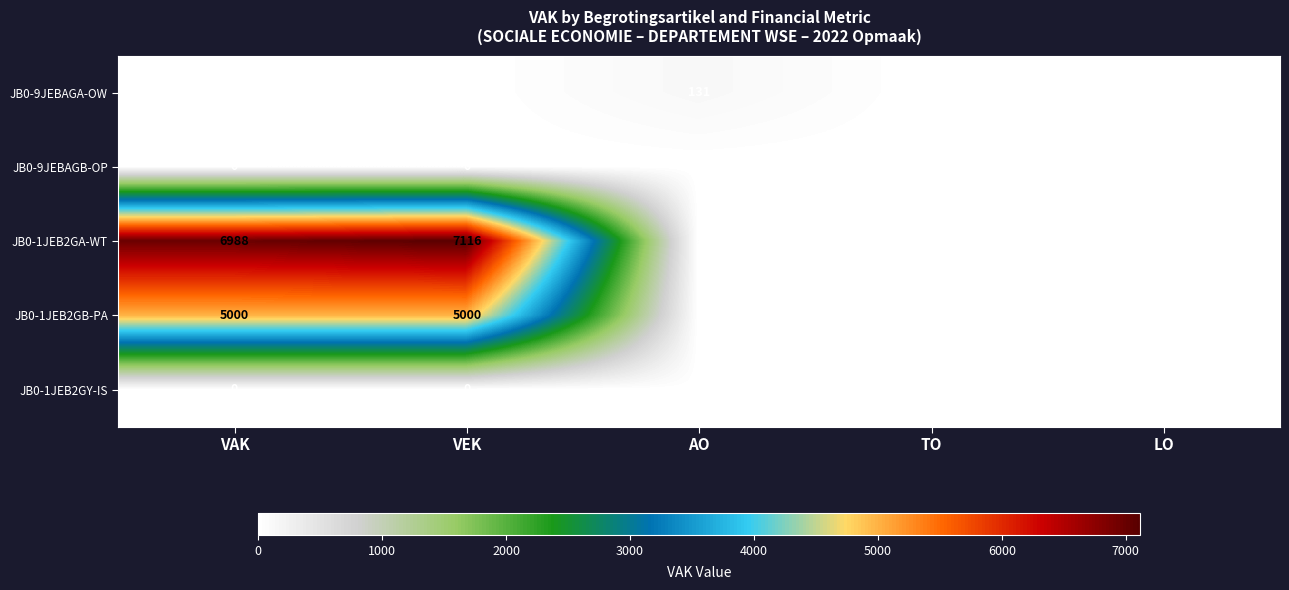

Reading left to right, extract all data points from this chart.

JB0-9JEBAGA-OW: VAK=0	VEK=0	AO=131	TO=0	LO=0
JB0-9JEBAGB-OP: VAK=0	VEK=0	AO=0	TO=0	LO=0
JB0-1JEB2GA-WT: VAK=6988	VEK=7116	AO=0	TO=0	LO=0
JB0-1JEB2GB-PA: VAK=5000	VEK=5000	AO=0	TO=0	LO=0
JB0-1JEB2GY-IS: VAK=0	VEK=0	AO=0	TO=0	LO=0